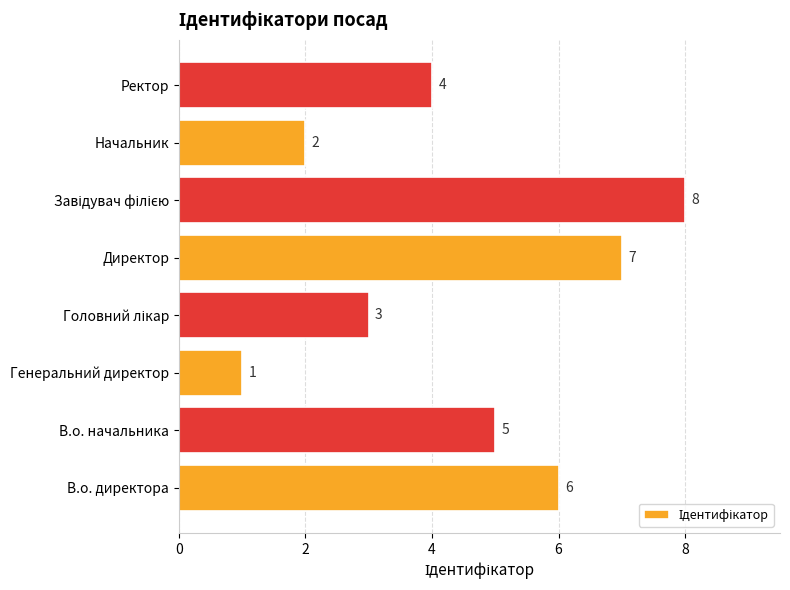

What is the ratio of the value at Начальник to the value at Ректор?

0.5